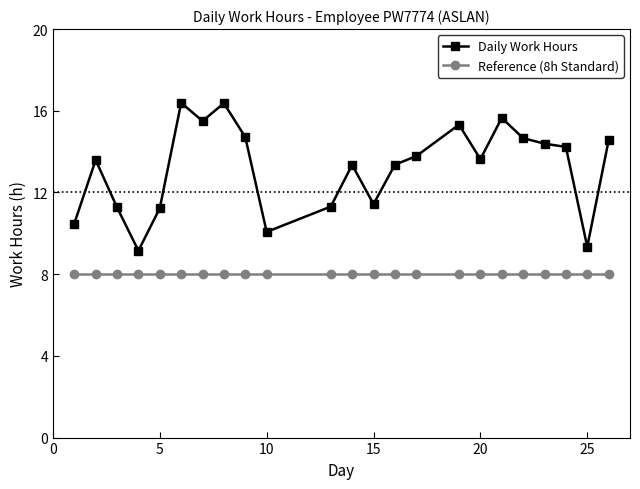

At how many categories does at least one series exceed 15?

5